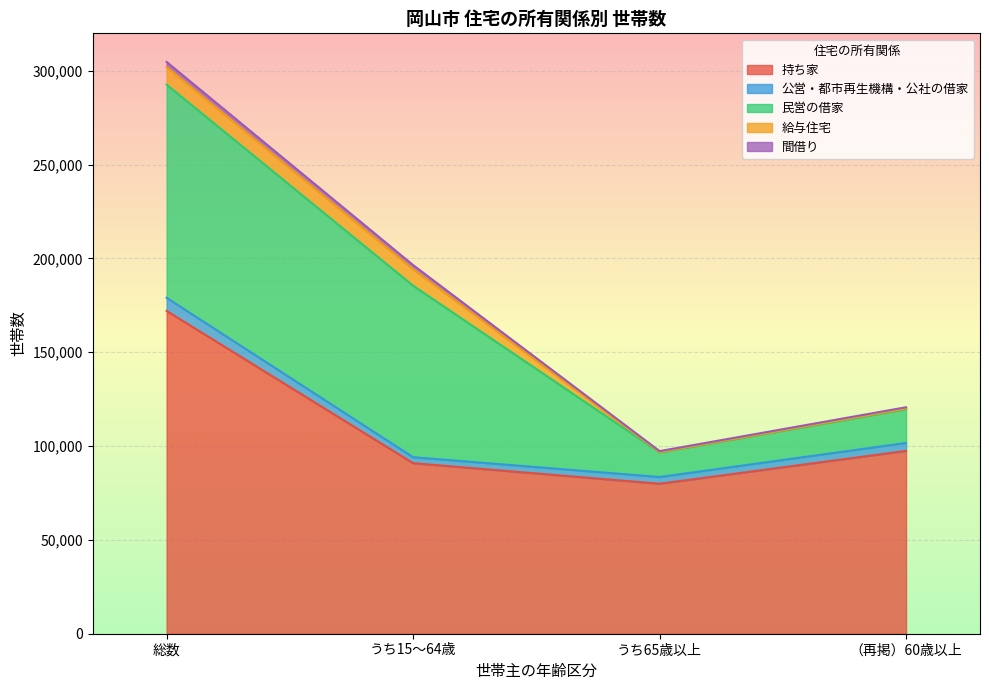

Reading left to right, what are all the values shown in this chart?

持ち家: 172044	90901	79946	97454
公営・都市再生機構・公社の借家: 6997	3179	3582	4231
民営の借家: 113598	91417	13110	17941
給与住宅: 9437	8822	220	453
間借り: 2677	2166	477	627